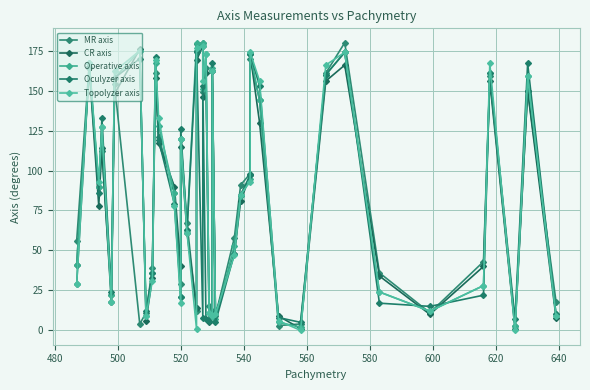

How many lines are shown in the chart?

5